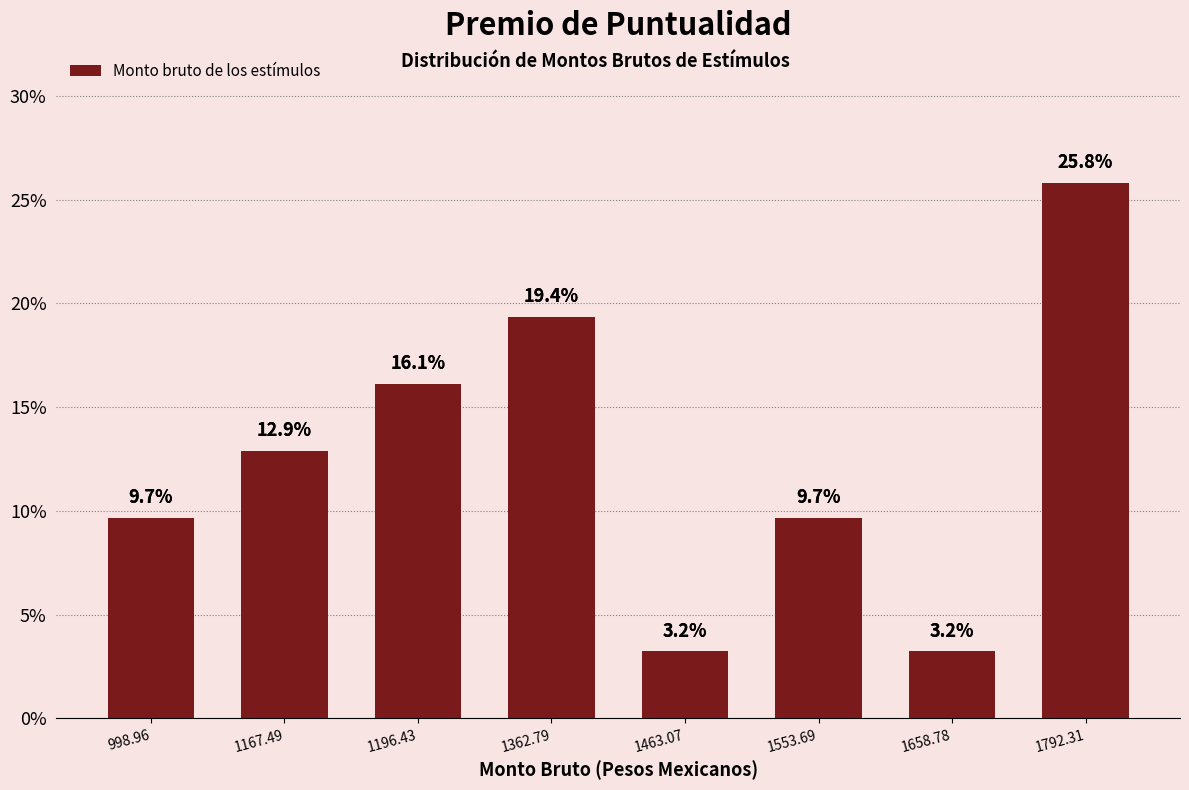

What is the sum of all values?

100.0